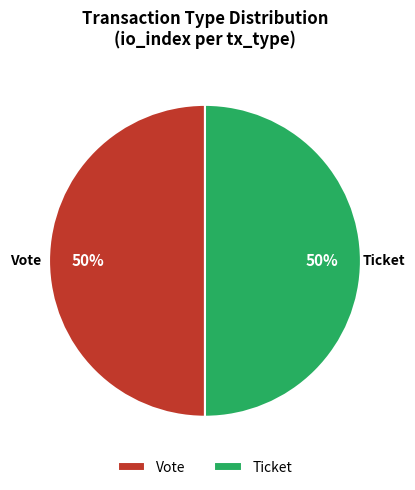

Is the sum of Ticket and Vote greater than half?

Yes